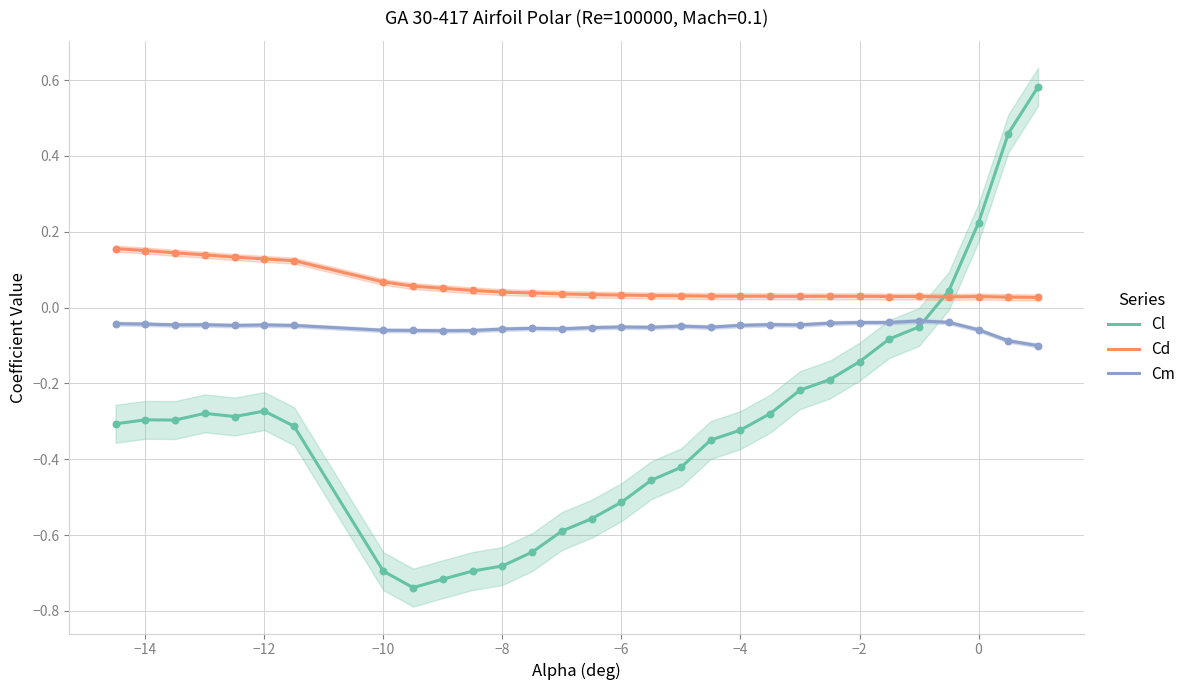

Which series reaches the minimum Y coordinate?

Cl